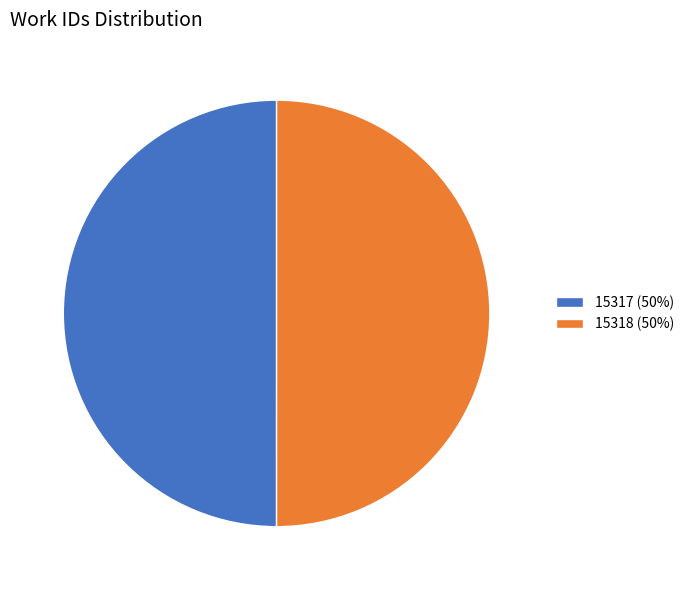

What is the ratio of the value at 15318 to the value at 15317?

1.0